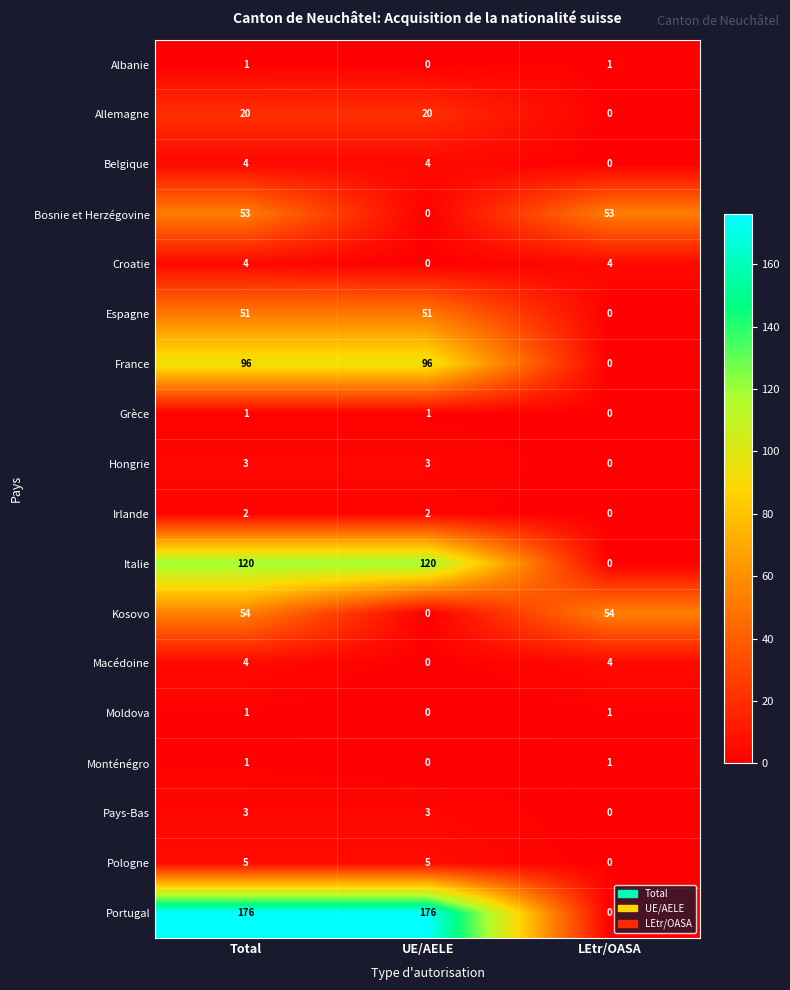

What is the difference between the maximum and minimum values in the Italie series?

120